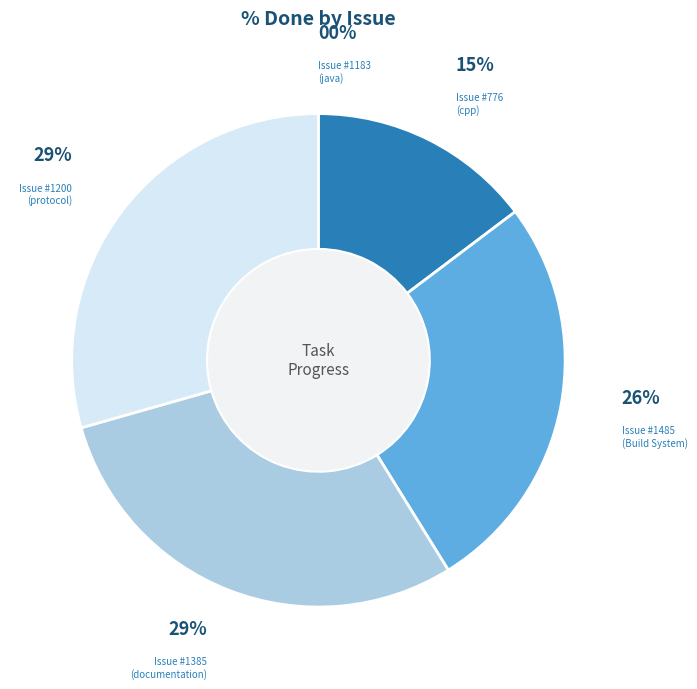

Is there a majority slice in this chart?

No